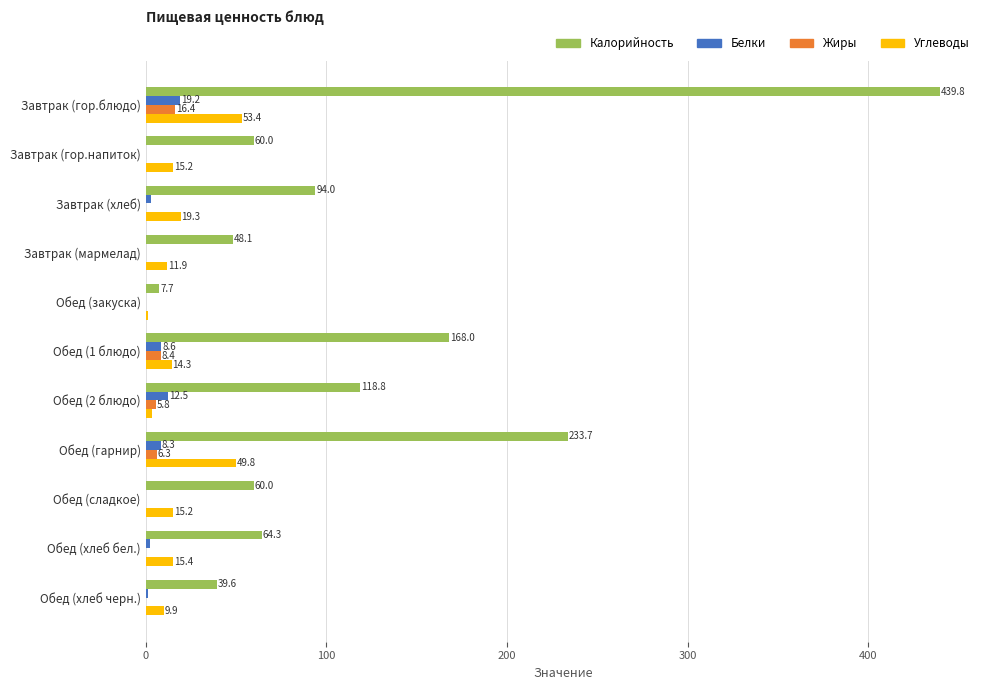

What are all the series names shown in the legend?

Калорийность, Белки, Жиры, Углеводы